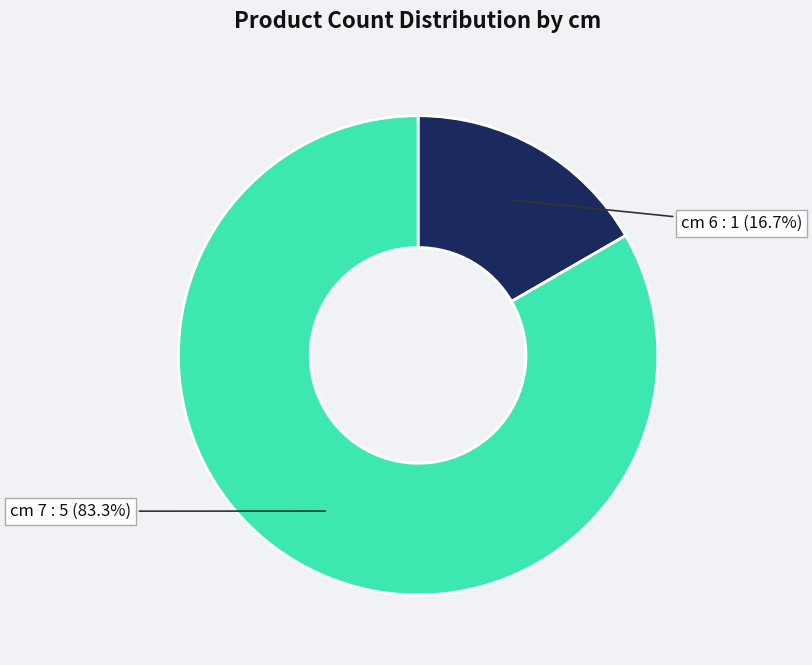

Does any single category account for the majority?

Yes